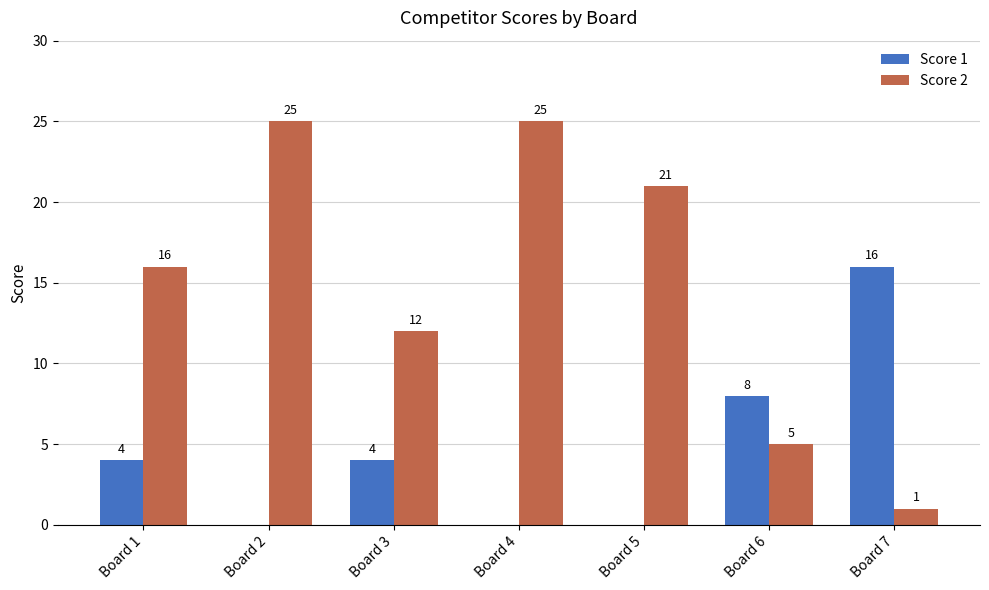

Between Board 1 and Board 5, which series saw the biggest shift?

Score 2